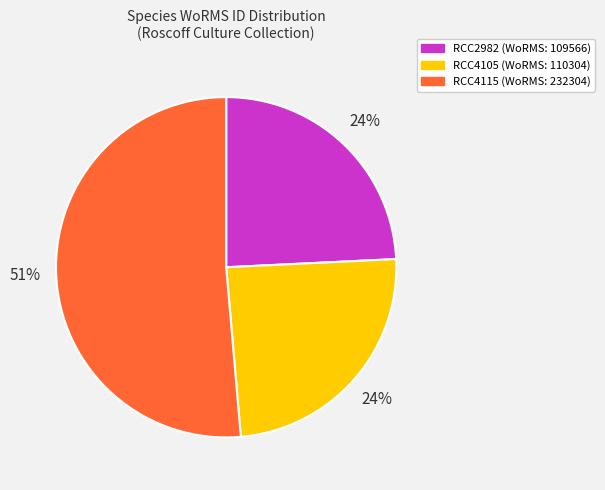

The RCC2982 slice represents 36% of the pie. True or false?

False